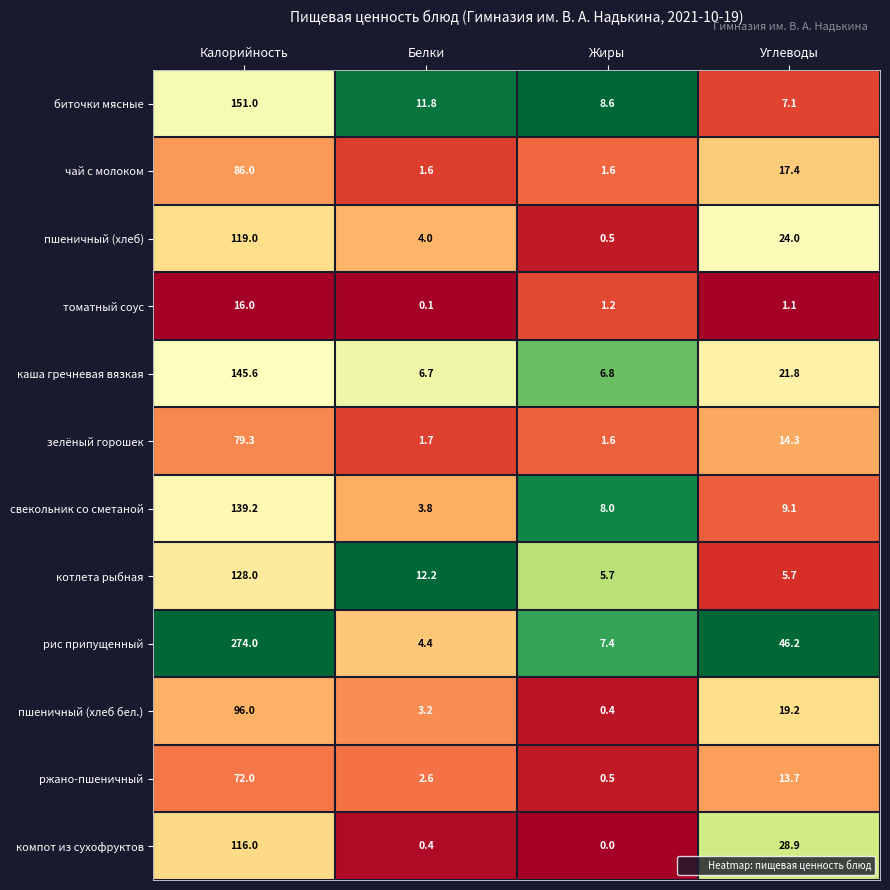

What is the sum of all зелёный горошек values?

96.9